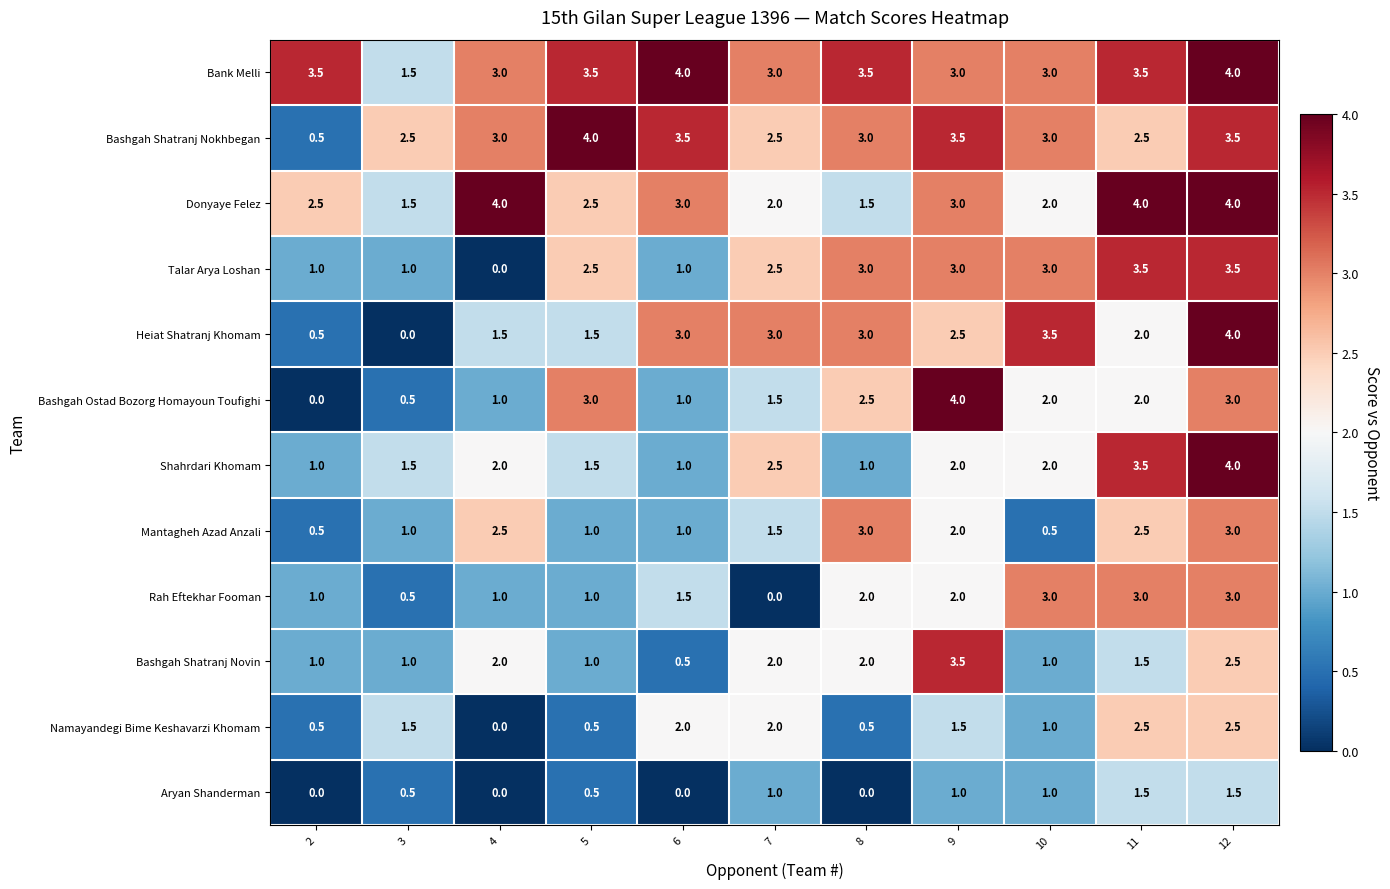

At how many categories does at least one series exceed 0?

11